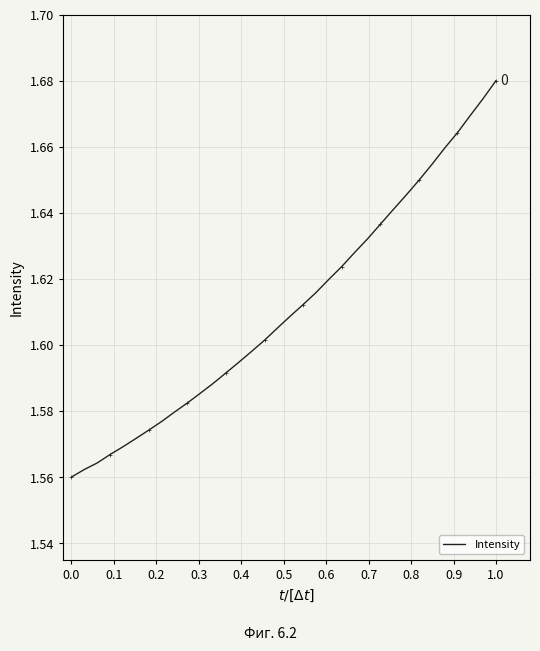

Which category has the highest value in the Intensity series?

1.0